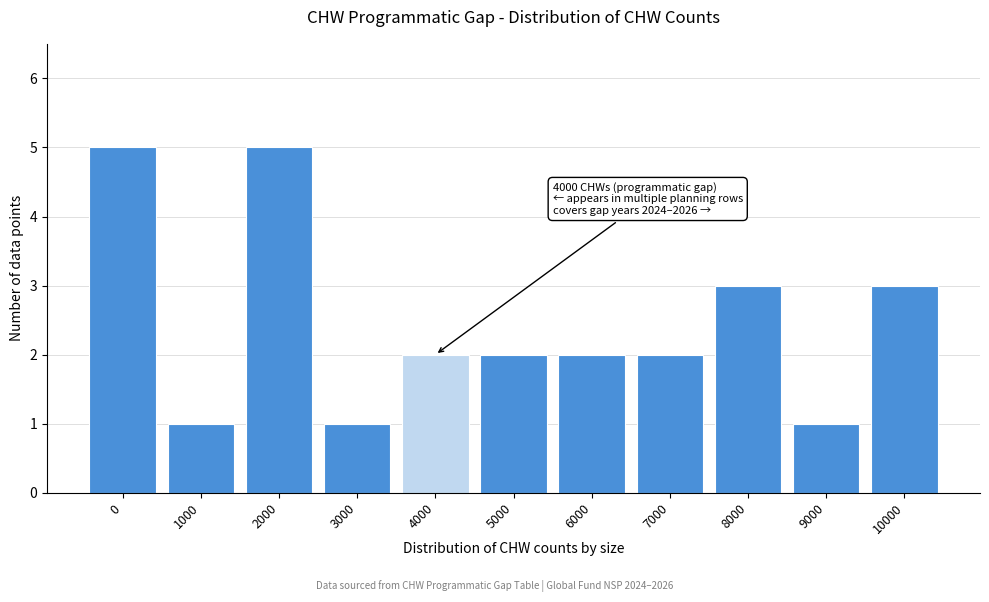

Reading left to right, list all the values displayed in this chart.

5	1	5	1	2	2	2	2	3	1	3